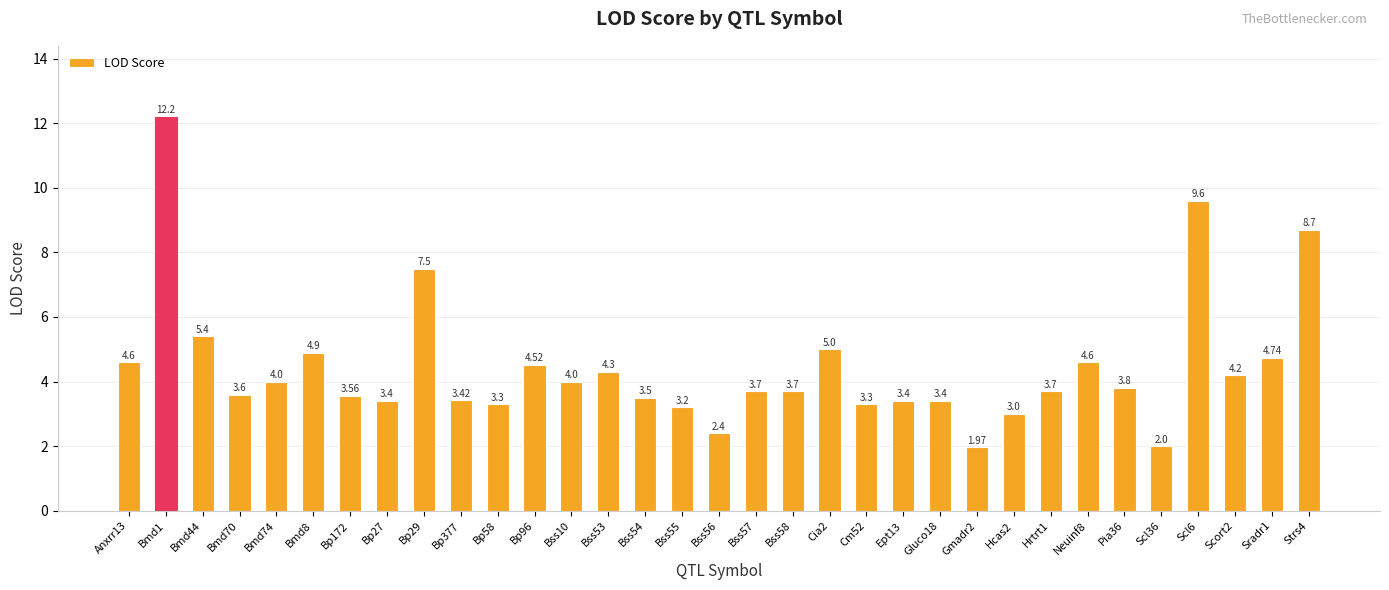

What is the ratio of the value at Neuinf8 to the value at Bp96?

1.0